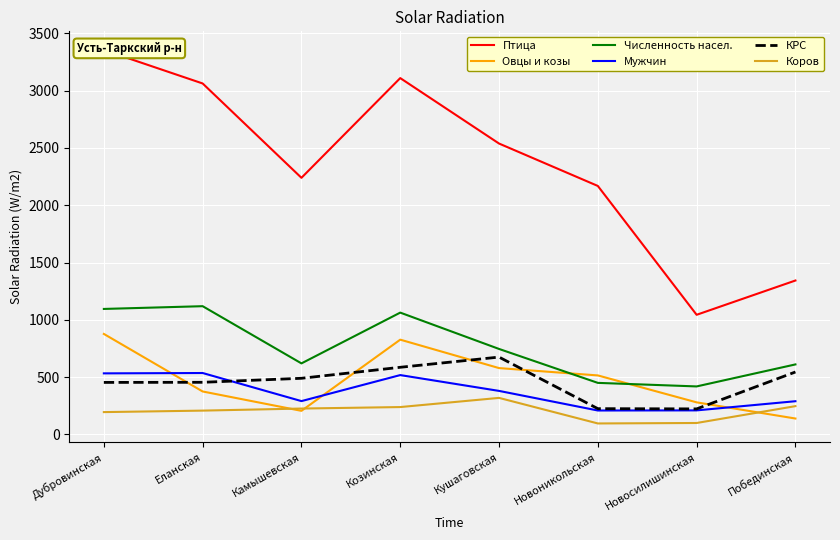

True or false: Численность насел. and КРС cross at least once.

False